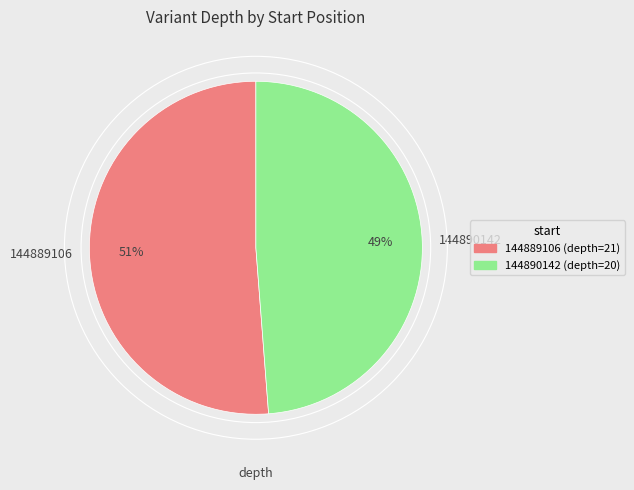

Is the sum of 144890142 and 144889106 greater than half?

Yes